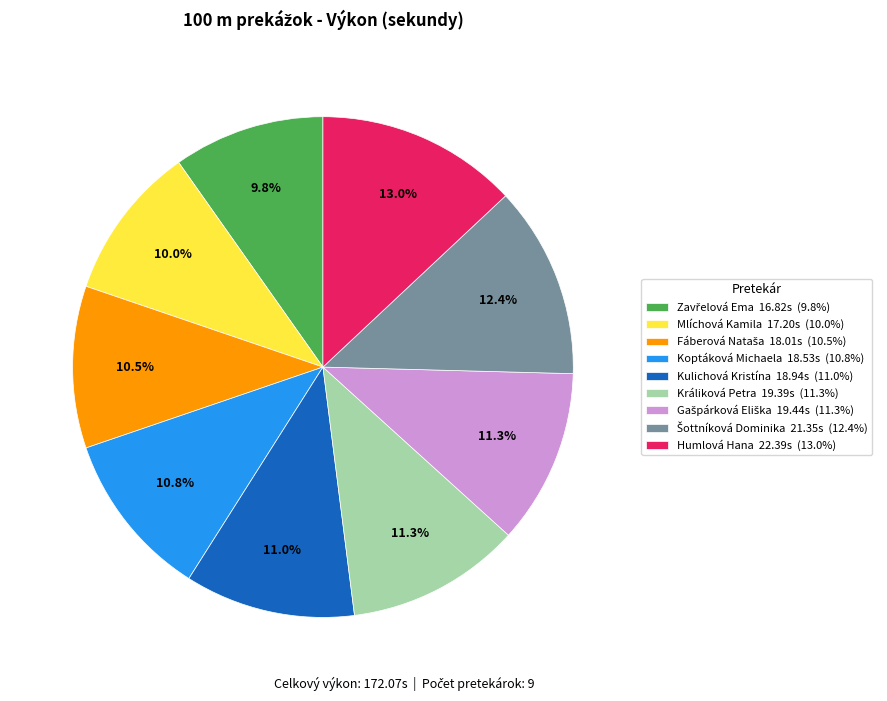

Does Králiková Petra account for over 50% of the chart?

No